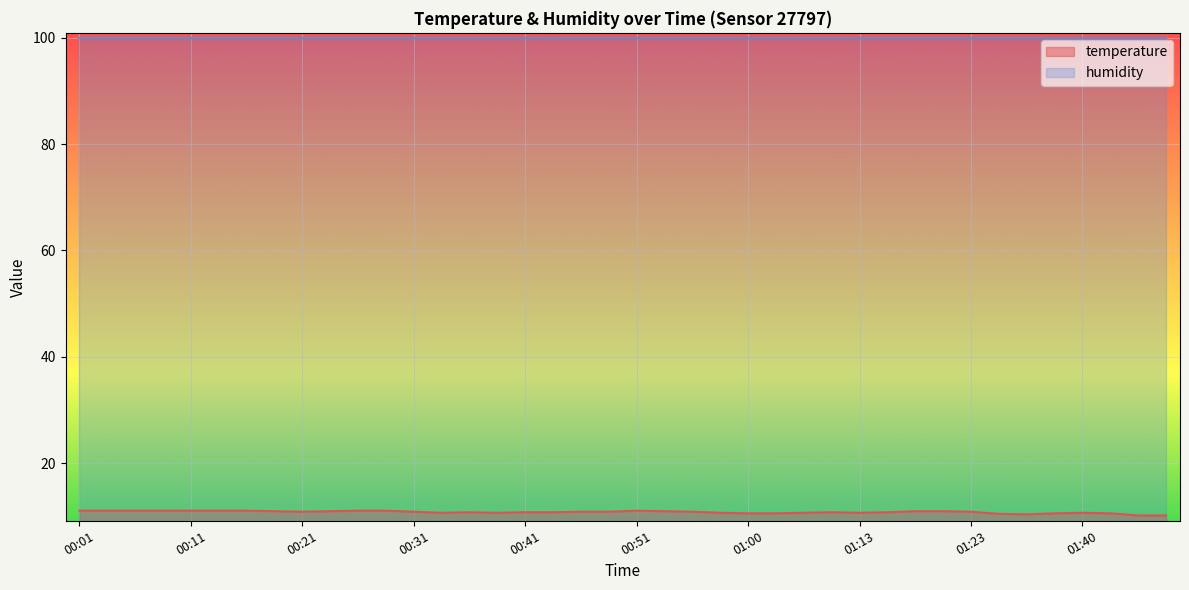

Rank the categories by value from highest to lowest.

00:01, 00:04, 00:06, 00:08, 00:11, 00:13, 00:16, 00:26, 00:28, 00:51, 00:18, 00:23, 00:53, 01:18, 01:21, 00:21, 00:31, 00:46, 00:48, 00:55, 01:23, 00:36, 00:41, 00:43, 01:11, 01:16, 00:33, 00:38, 00:58, 01:06, 01:13, 01:40, 01:00, 01:03, 01:37, 01:43, 01:26, 01:29, 01:45, 01:48